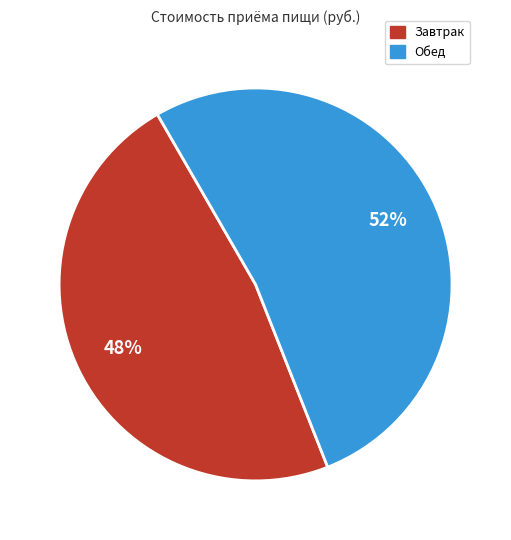

The Завтрак slice represents 48% of the pie. True or false?

True